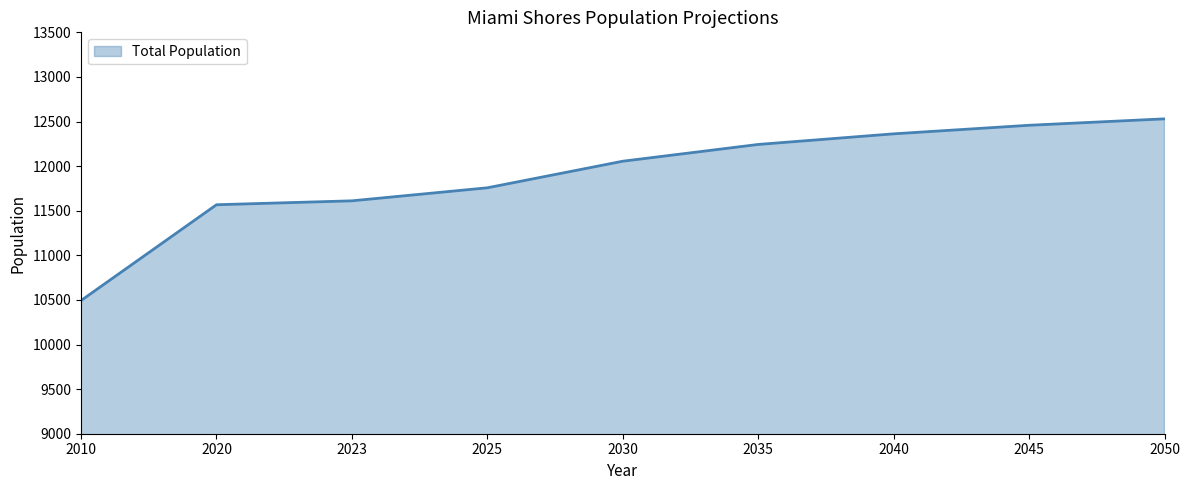

Reading right to left, transcribe all the data shown in this chart.

12530	12458	12362	12243	12055	11757	11611	11567	10493